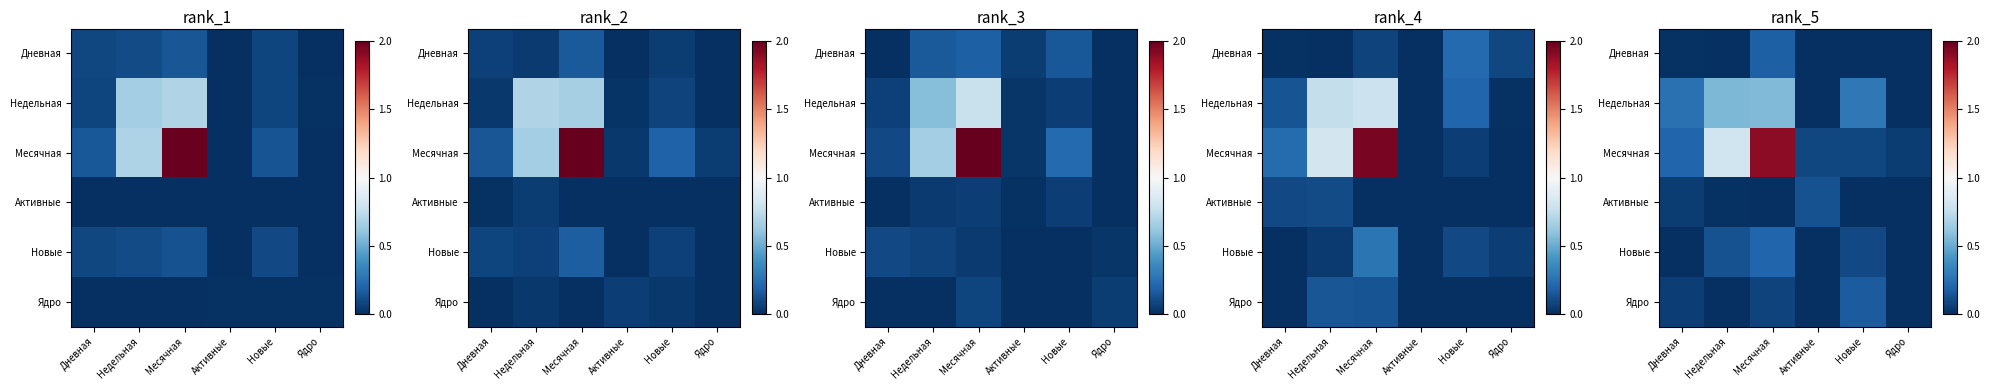

What is the total value across all series at Дневная?

0.6